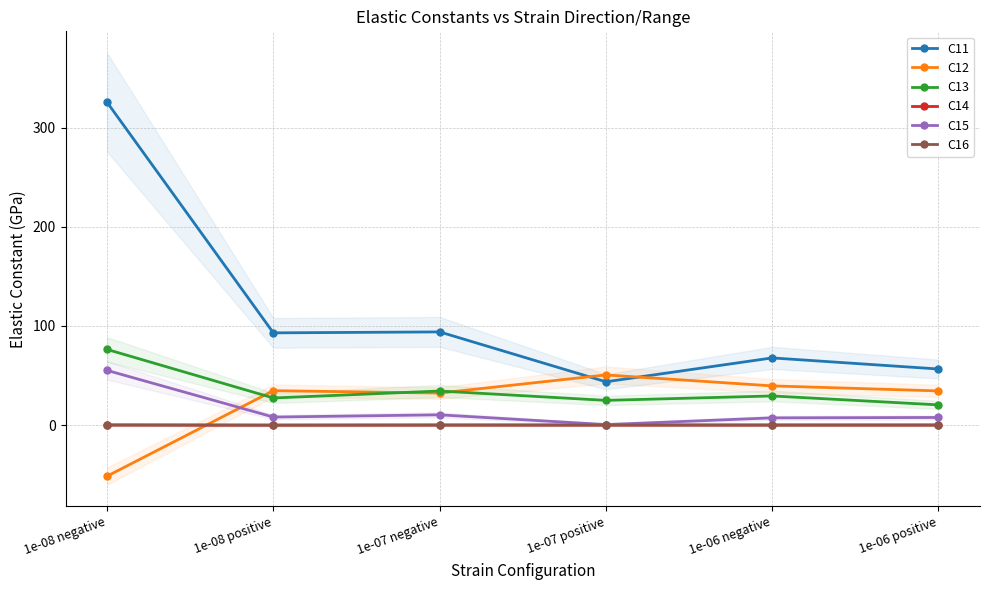

What is the smallest value displayed?

-51.6